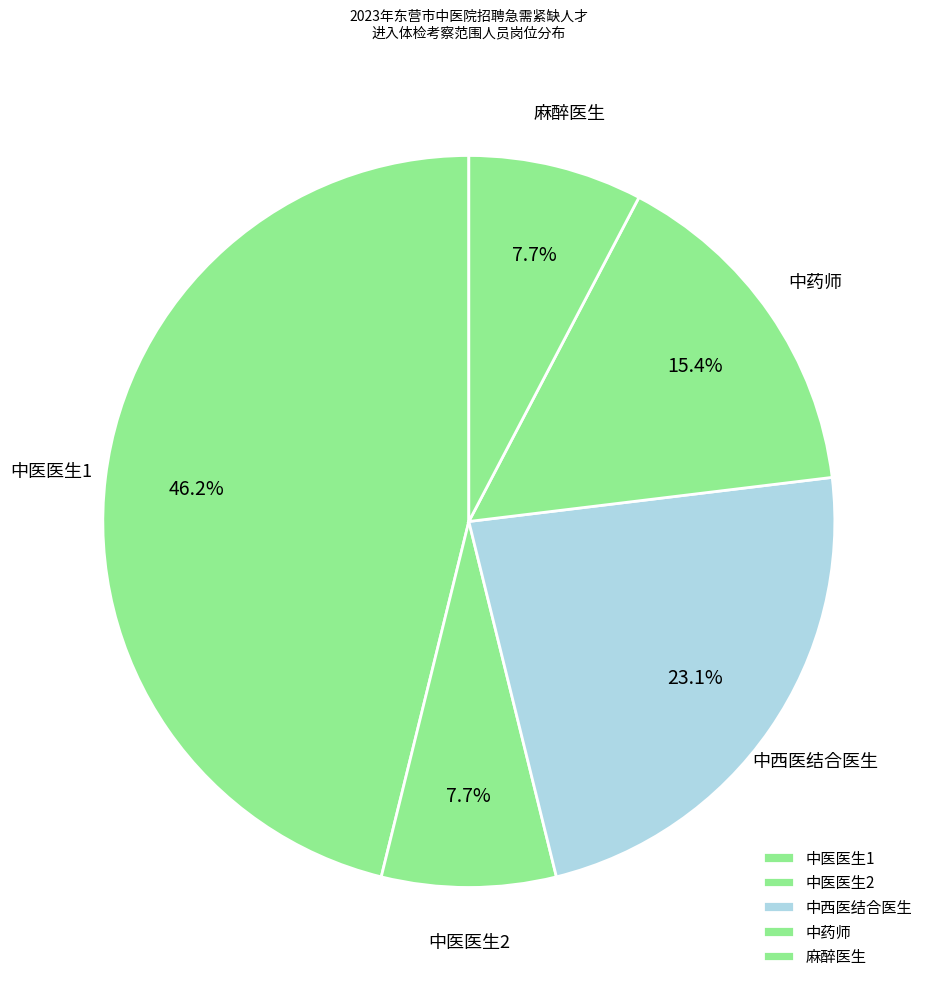

To the nearest percent, what portion does 中药师 represent?

15%